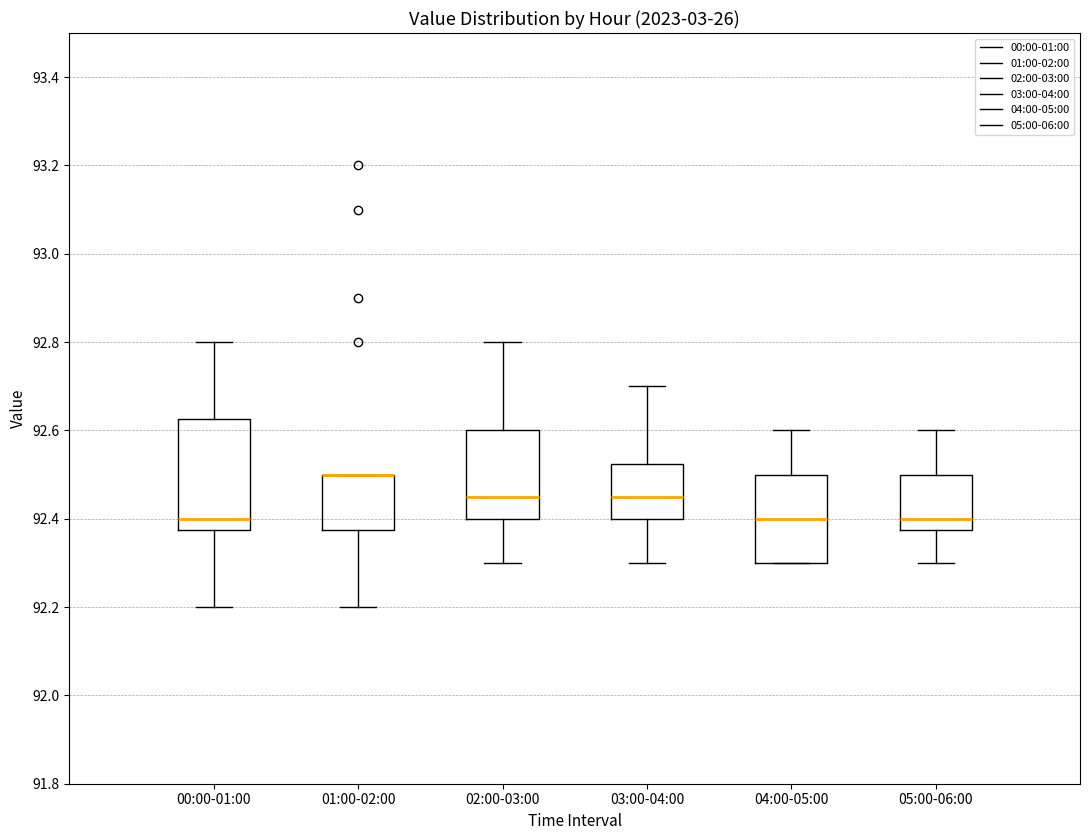

Where is the lower edge of the box for 01:00-02:00 on the y-axis? The values are not printed on the chart, so give them approximately, as read against the axis.

92.38